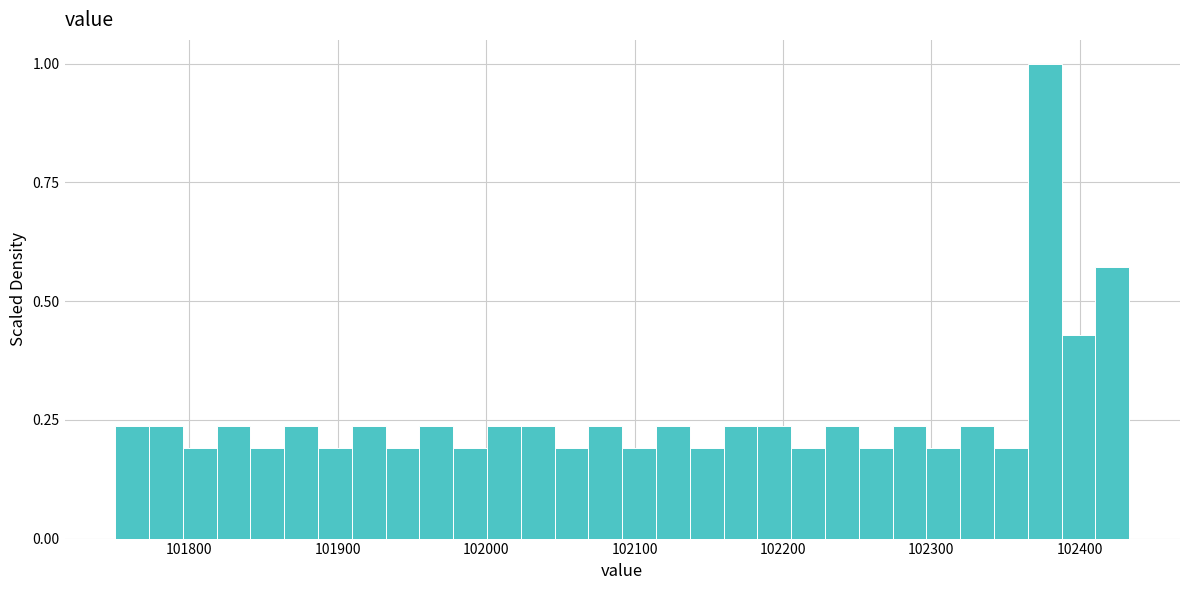

Read against the x-axis, roughly where is the centre of the tallest bar?

102380